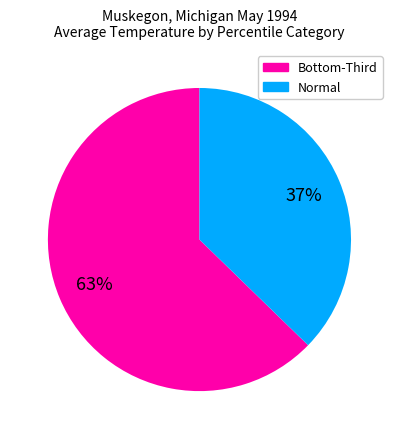

To the nearest percent, what is the average slice percentage?

50%